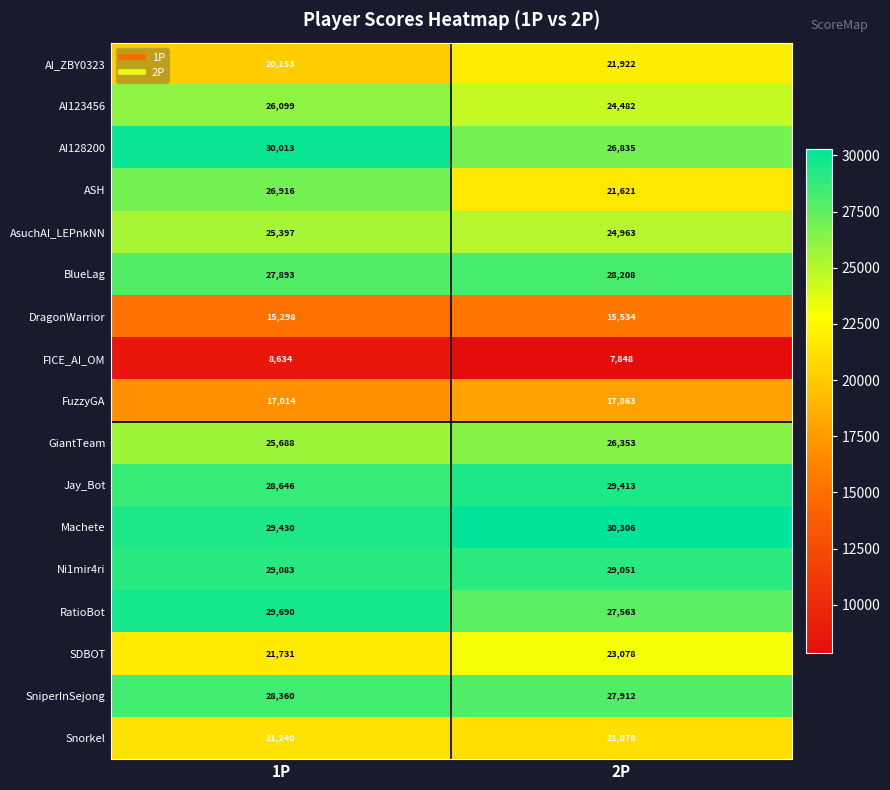

Rank the categories by GiantTeam value from lowest to highest.

1P, 2P